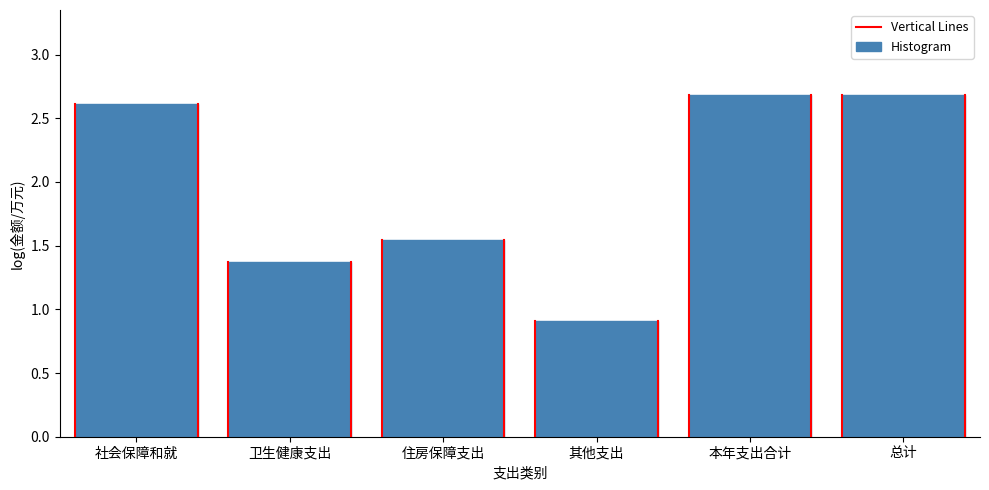

Which has a higher value, 其他支出 or 本年支出合计?

本年支出合计